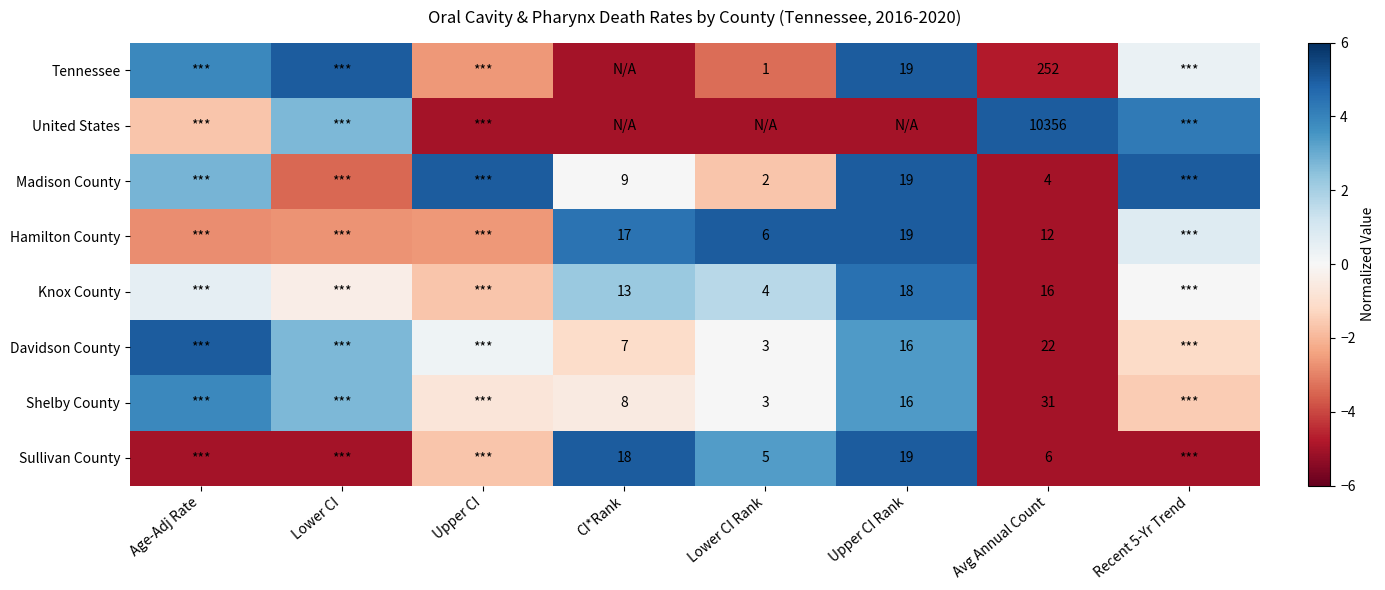

Is the value of Tennessee at Avg Annual Count greater than the value of Knox County at Avg Annual Count?

Yes